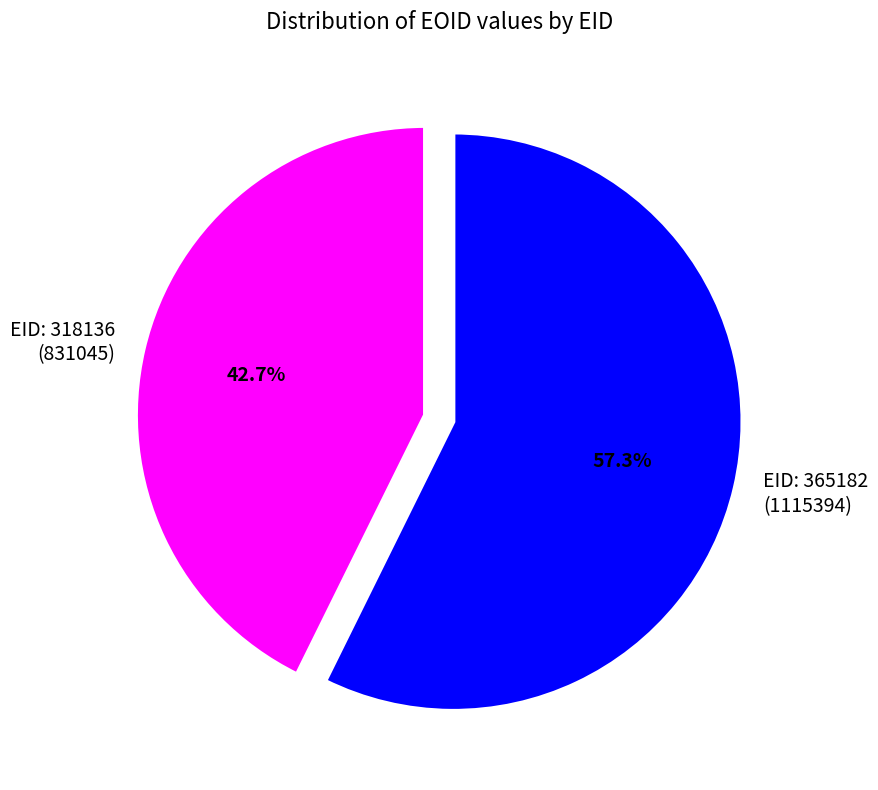

Which has a higher value, EID: 365182 (1115394) or EID: 318136 (831045)?

EID: 365182 (1115394)